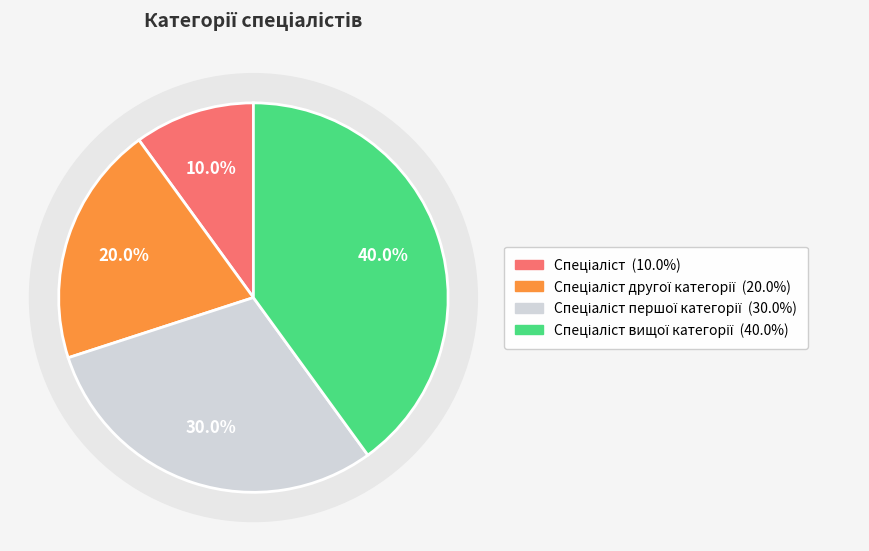

To the nearest percent, what is the combined percentage of Спеціаліст першої категорії and Спеціаліст вищої категорії?

70%